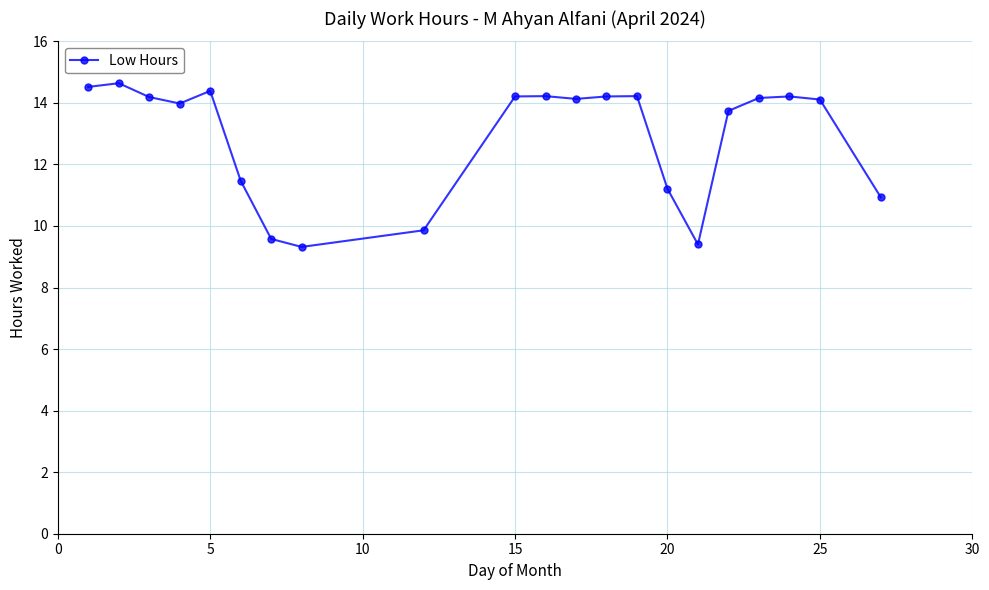

What is the greatest value displayed?

14.6